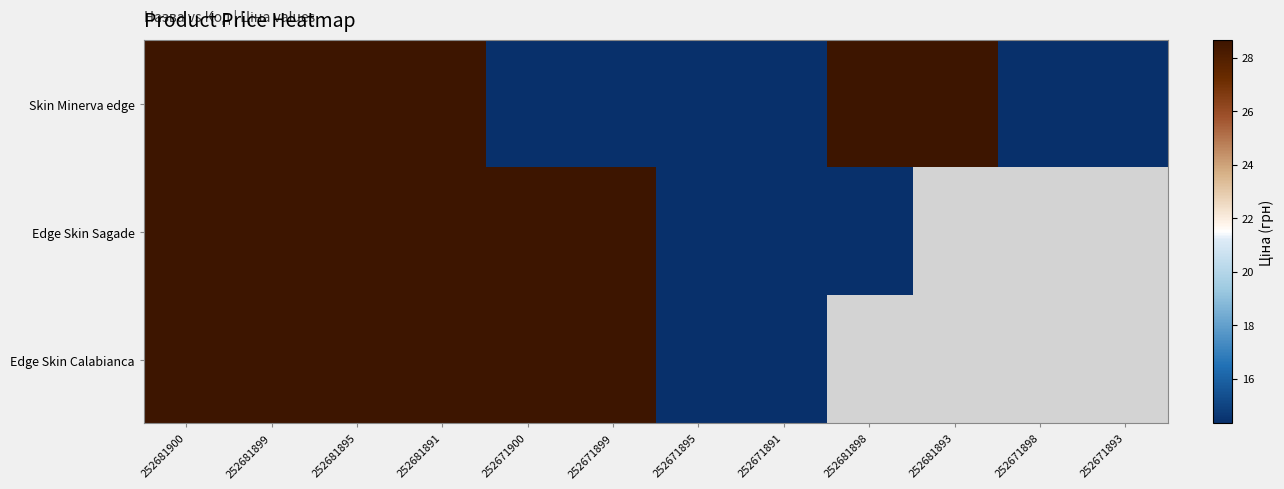

Which series has the largest total across all categories?

Skin Minerva edge